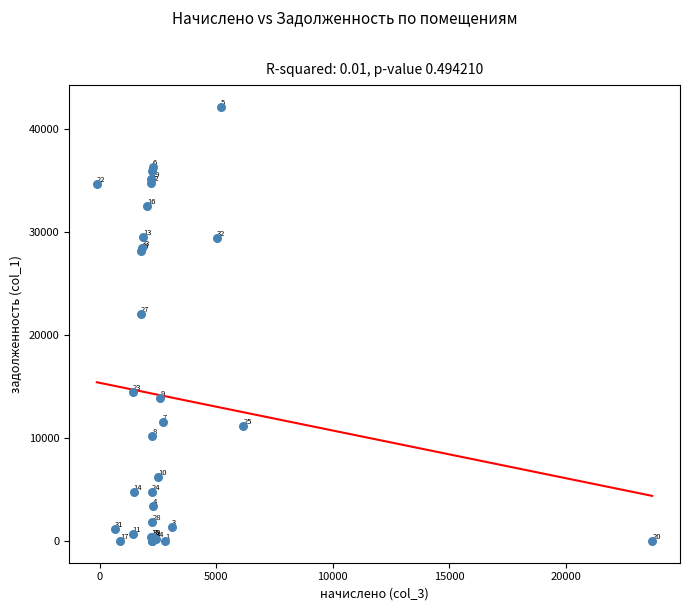

What Y value in the scatter plot is closest to 21084?

22034.4